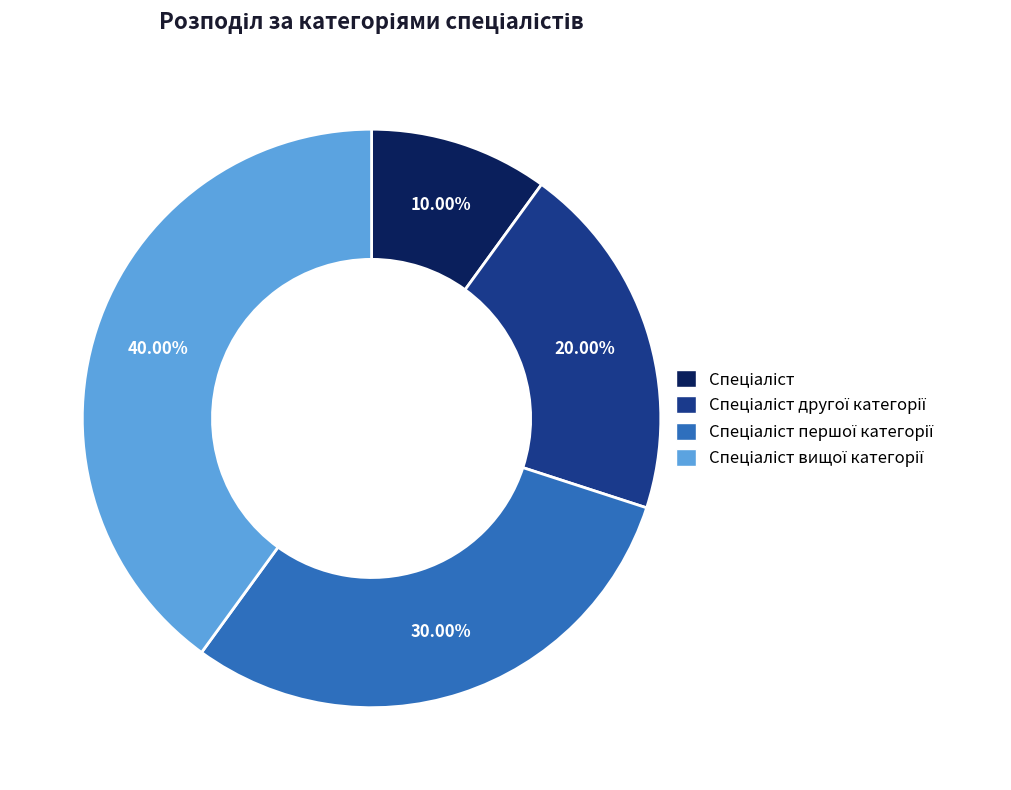

Is there a majority slice in this chart?

No